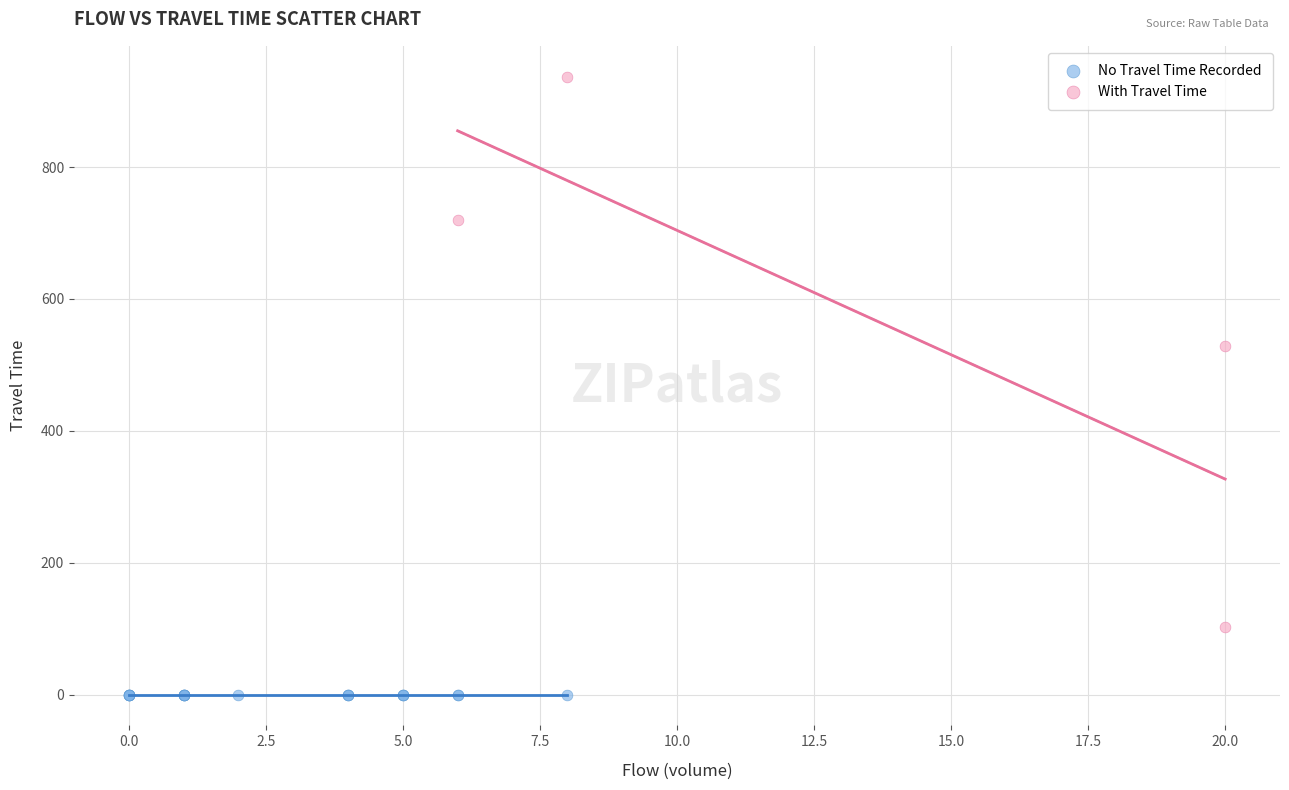

Which series contains the highest Y value?

With Travel Time